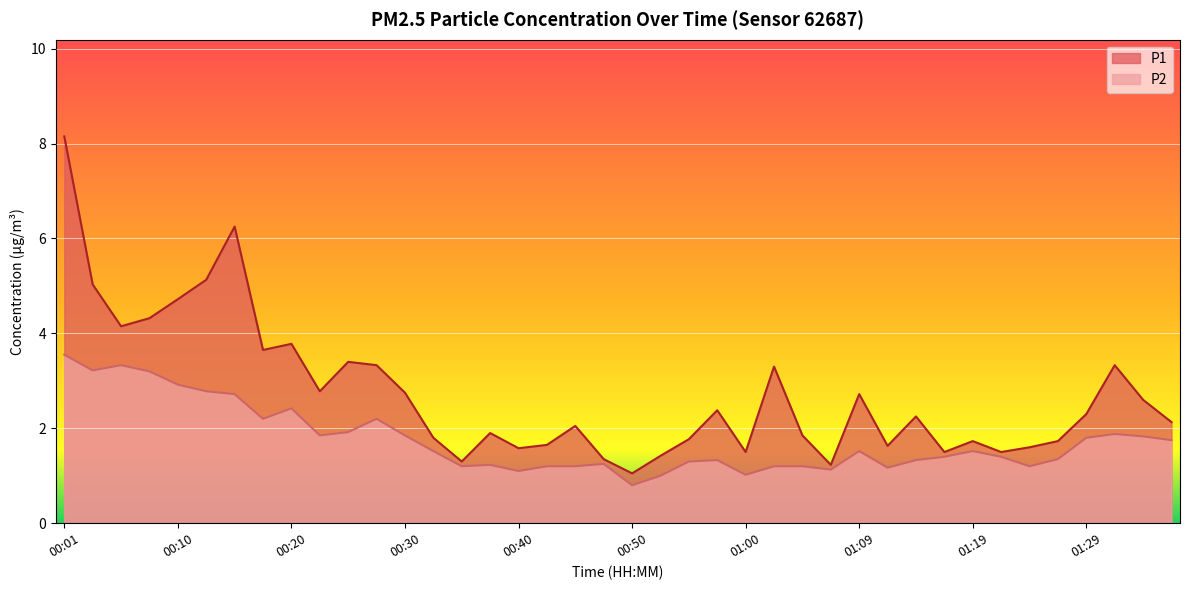

Reading left to right, what are all the values shown in this chart?

P1: 8.2	5.0	4.2	4.3	4.7	5.1	6.2	3.6	3.8	2.8	3.4	3.3	2.8	1.8	1.3	1.9	1.6	1.6	2.0	1.4	1.1	1.4	1.8	2.4	1.5	3.3	1.9	1.2	2.7	1.6	2.2	1.5	1.7	1.5	1.6	1.7	2.3	3.3	2.6	2.1
P2: 3.5	3.2	3.3	3.2	2.9	2.8	2.7	2.2	2.4	1.9	1.9	2.2	1.9	1.5	1.2	1.2	1.1	1.2	1.2	1.2	0.8	1.0	1.3	1.3	1.0	1.2	1.2	1.1	1.5	1.2	1.3	1.4	1.5	1.4	1.2	1.4	1.8	1.9	1.8	1.8